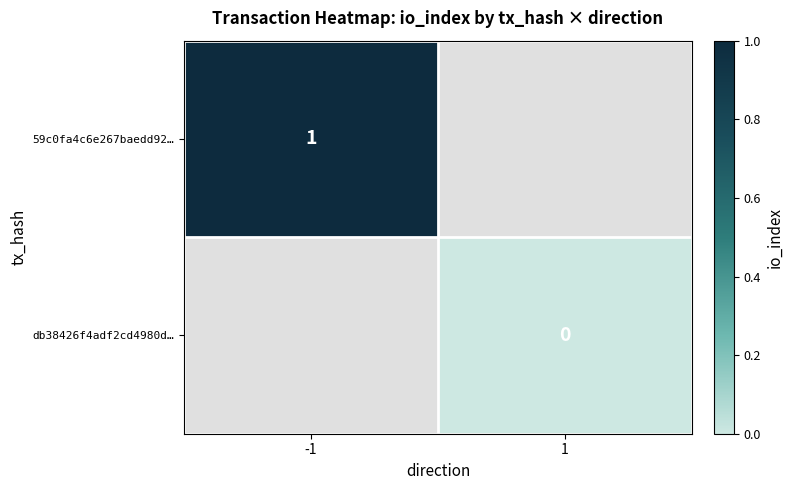

Between 1 and -1, which is larger?

-1